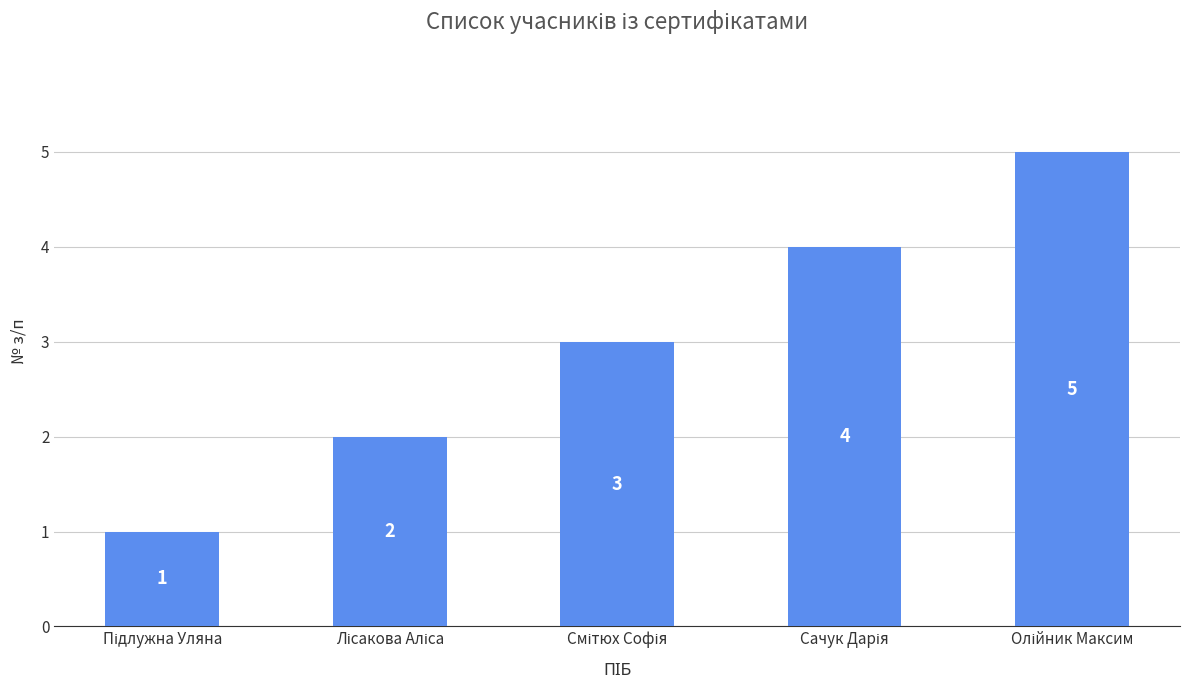

What is the difference between the maximum and minimum values?

4